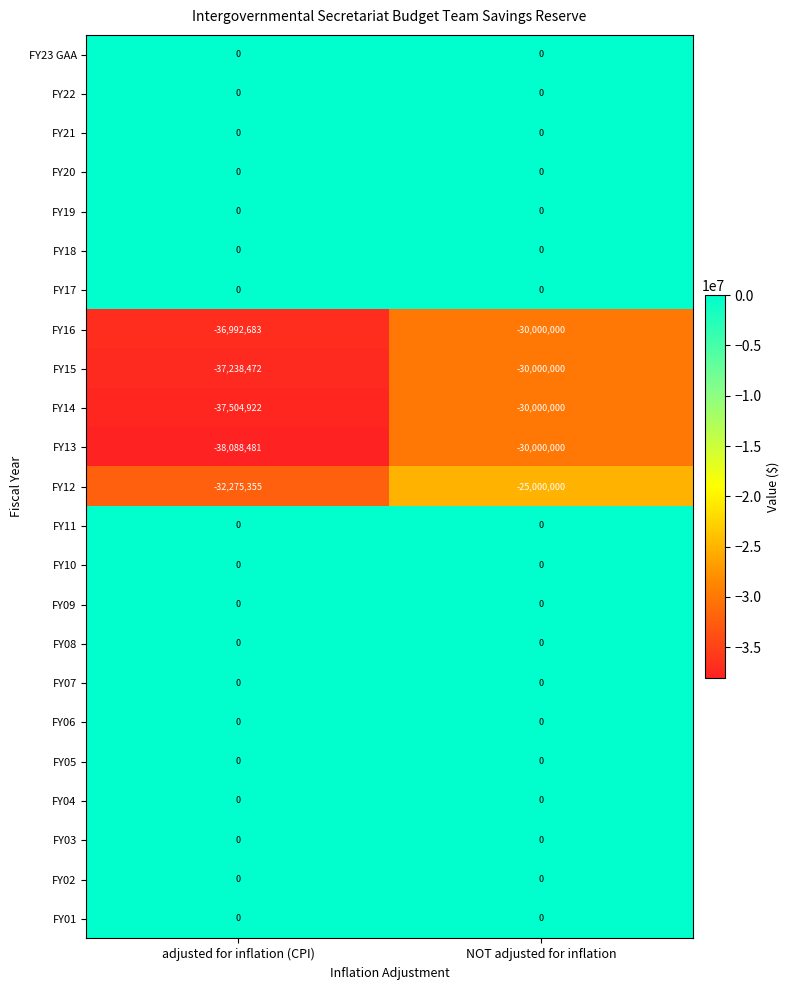

At which category is the sum across all series the highest?

NOT adjusted for inflation